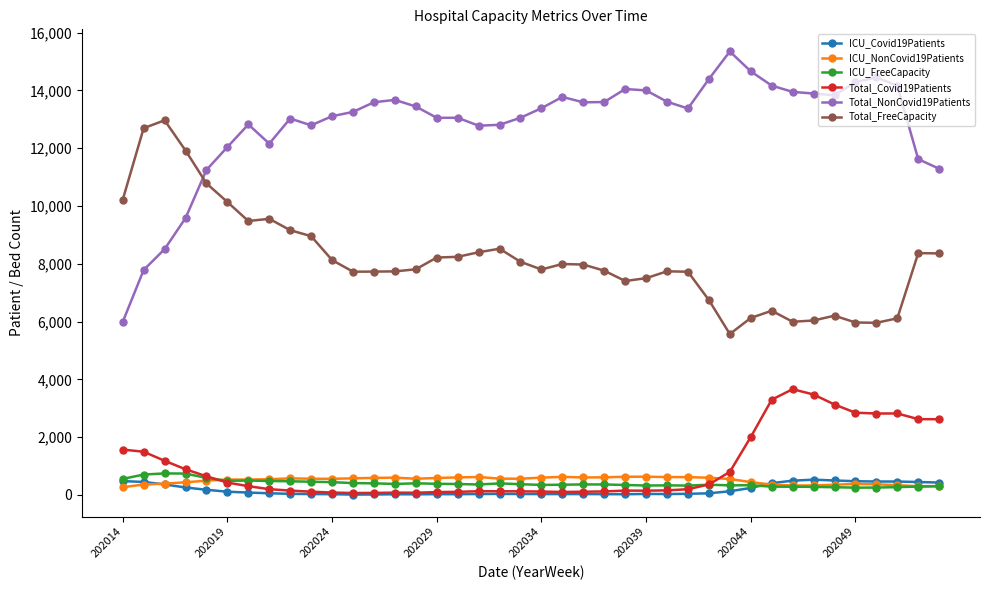

What is the value of the ICU_FreeCapacity point at the 19th from the left?

399.7